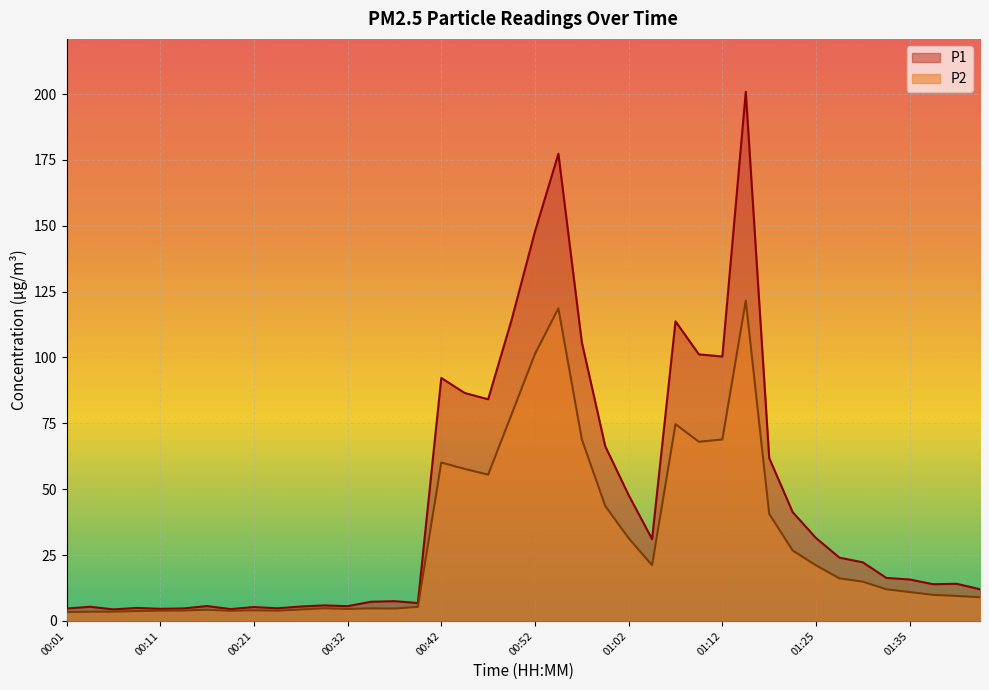

What is the sum of all P2 values?

1207.5